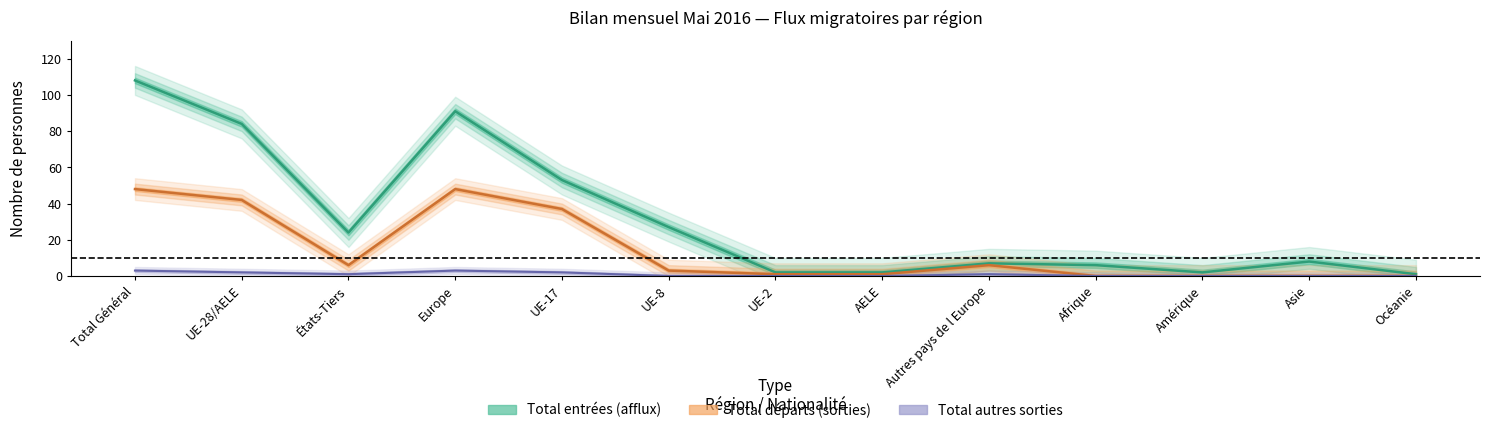

How many interior local valleys does the Total entrées (afflux) series have?

2